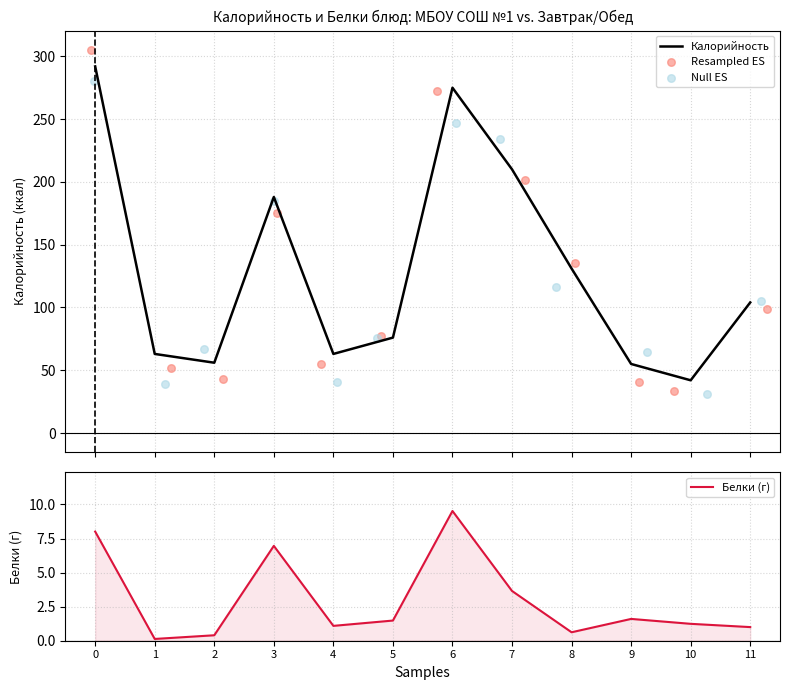

Where is Белки (г) nearest to the value 4?

7